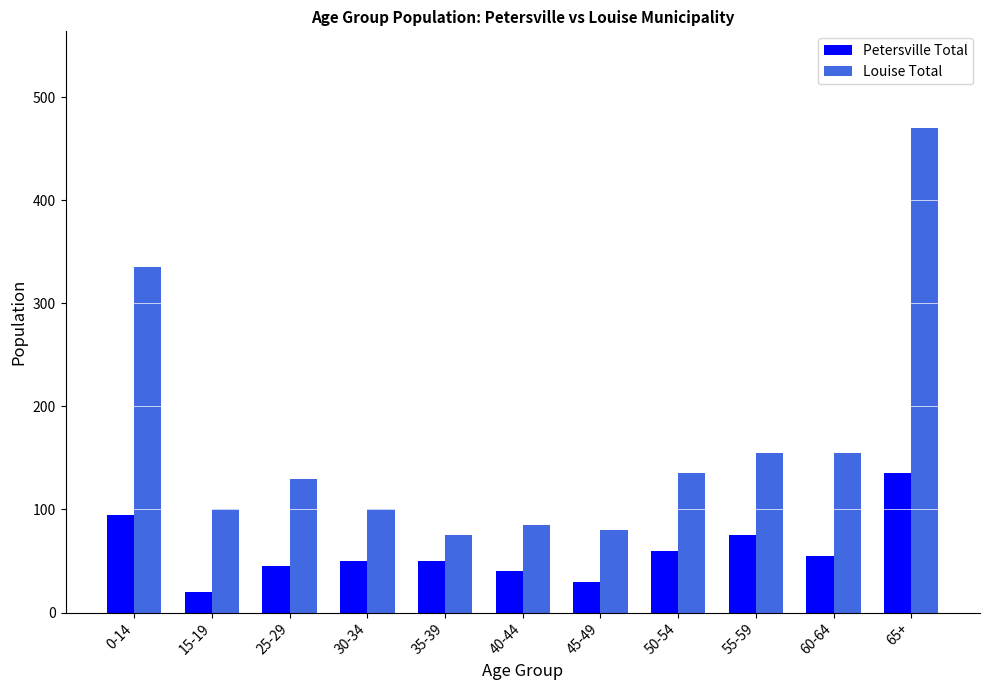

How many bars are there in each group?

2